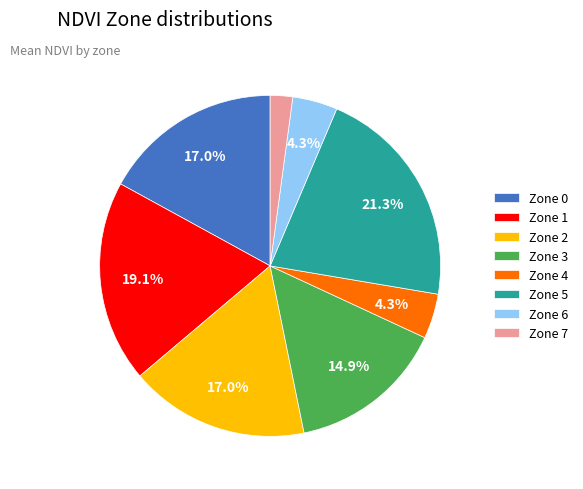

How many slices are in this pie chart?

8